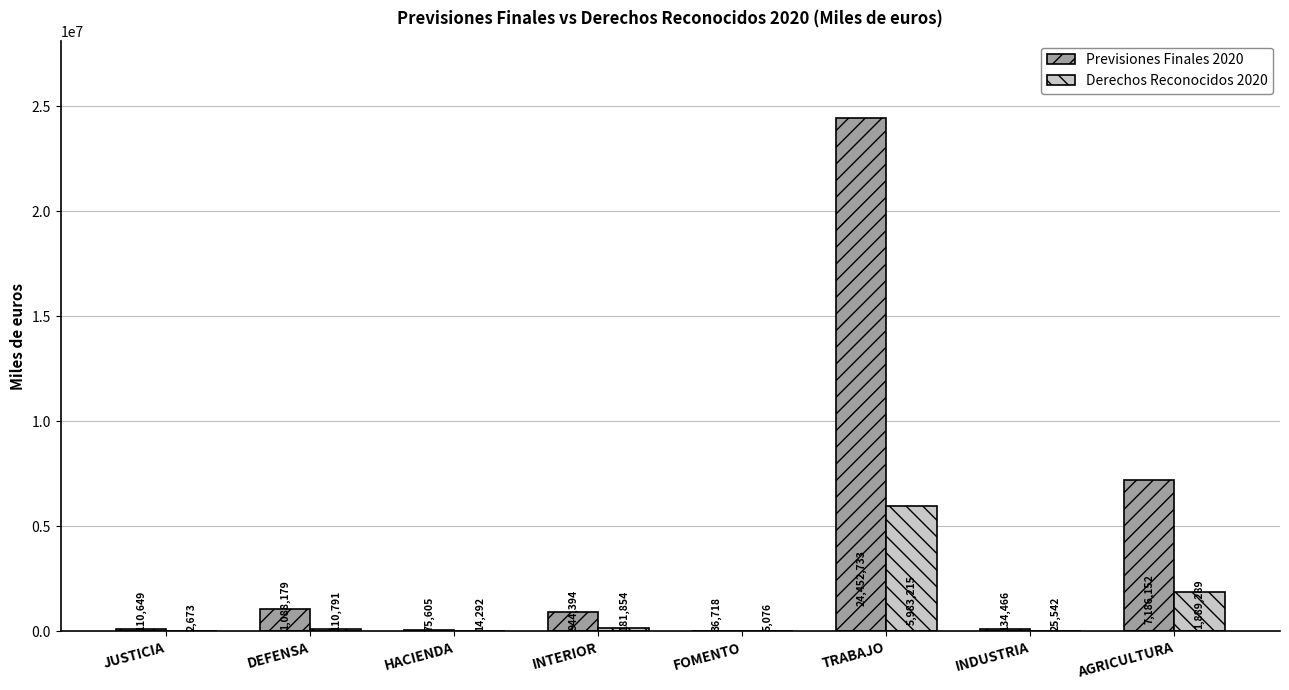

Between JUSTICIA and TRABAJO, which series saw the biggest shift?

Previsiones Finales 2020